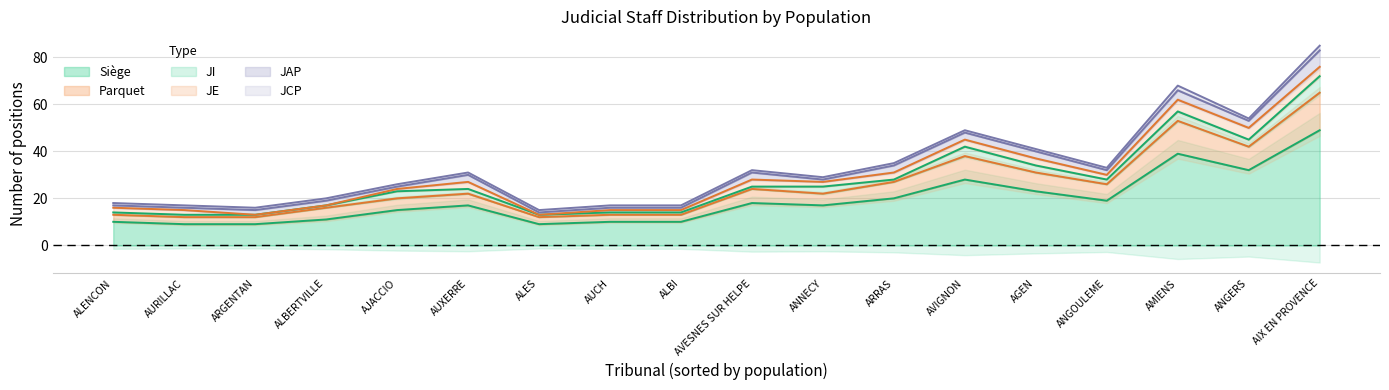

True or false: JAP and Siège cross at least once.

False